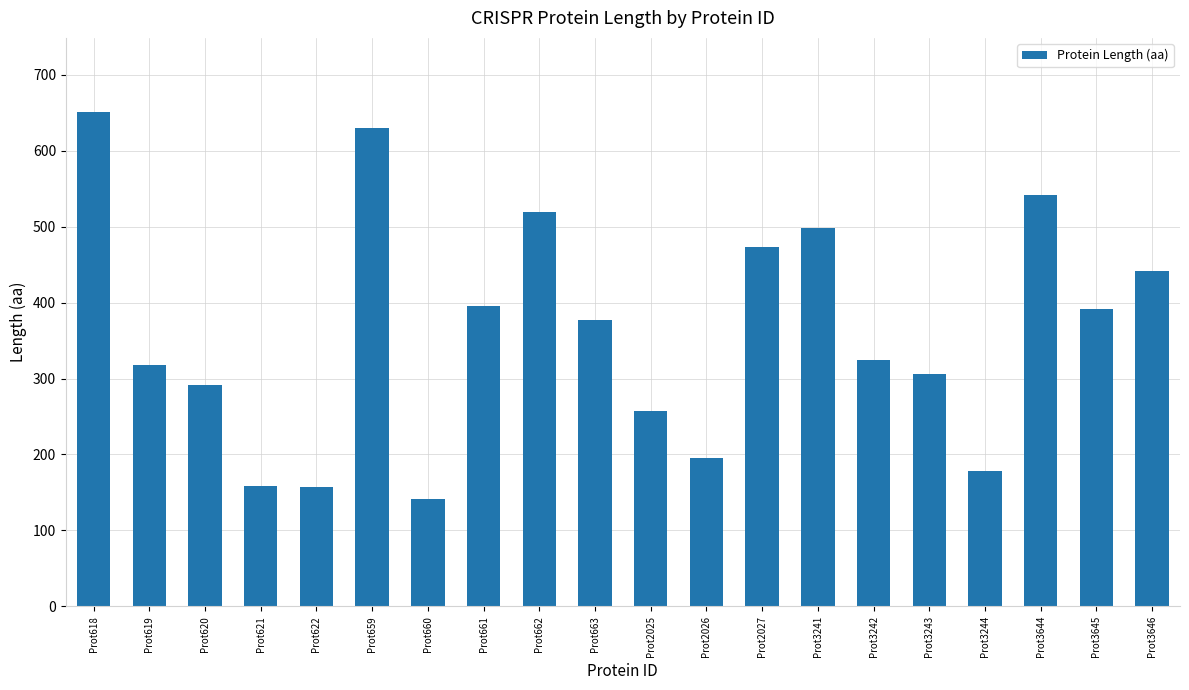

True or false: the data shows 732 at Prot3241.

False